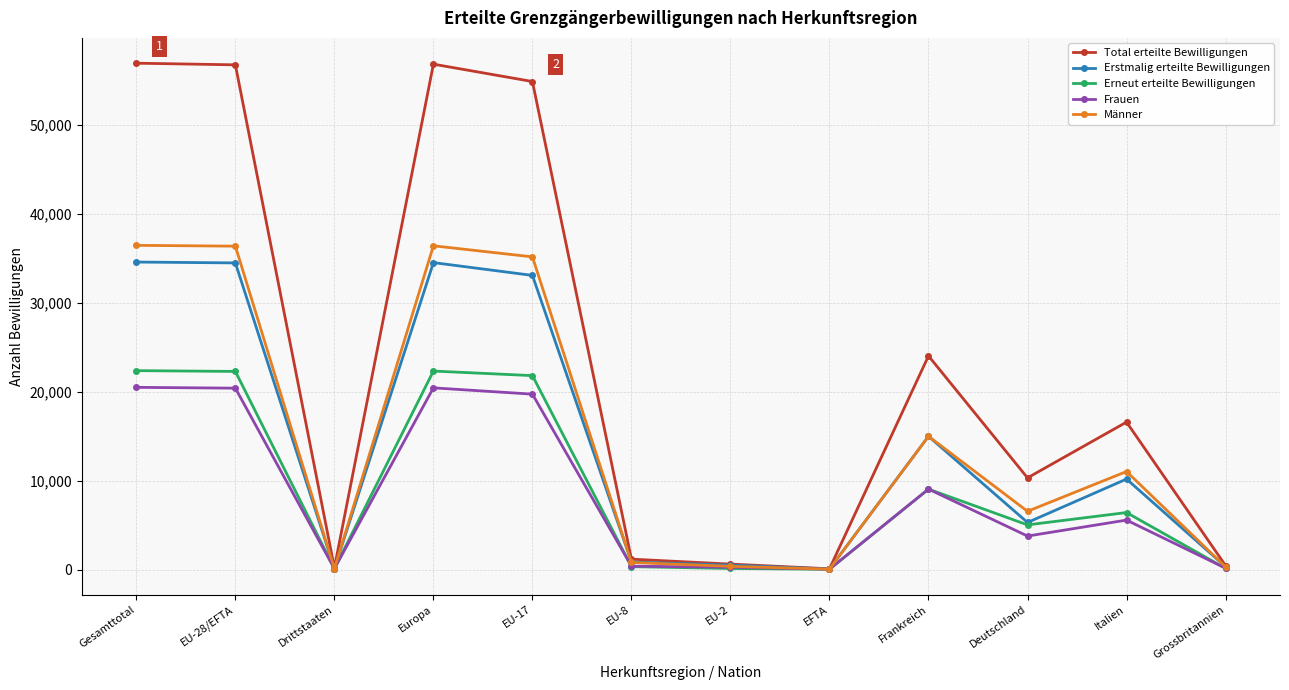

Which series has the largest total across all categories?

Total erteilte Bewilligungen